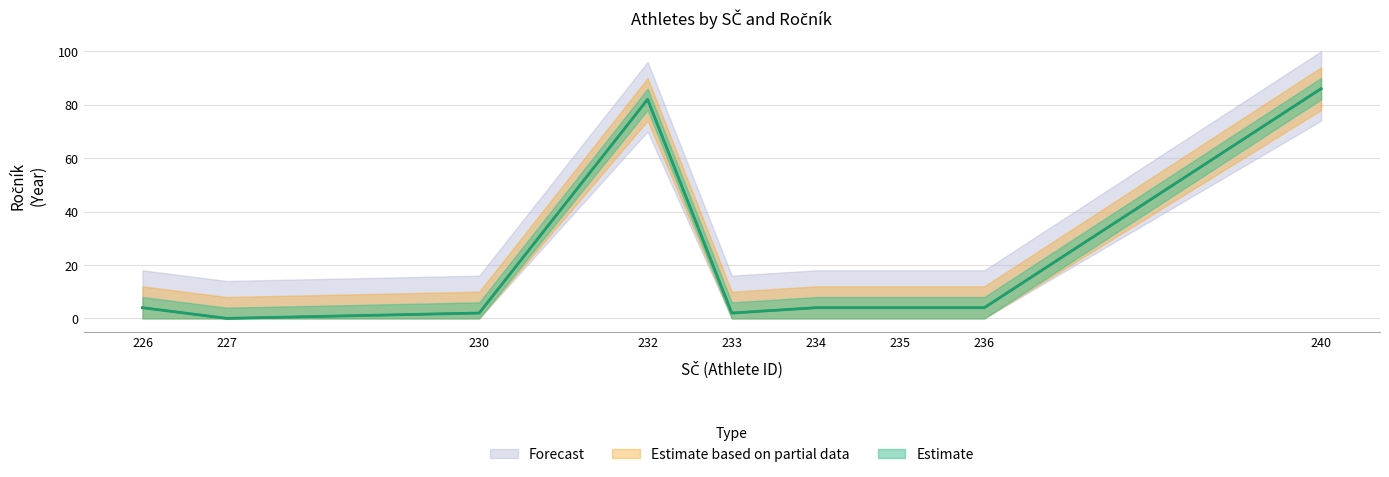

At which label does Forecast reach its minimum?

227